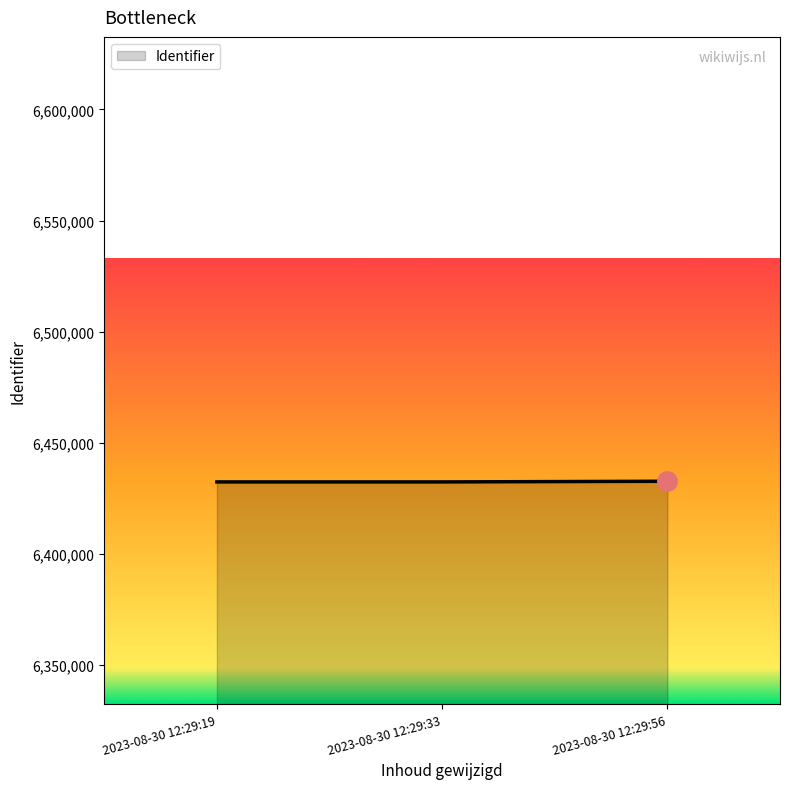

The value at 2023-08-30 12:29:33 is 9740090. True or false?

False